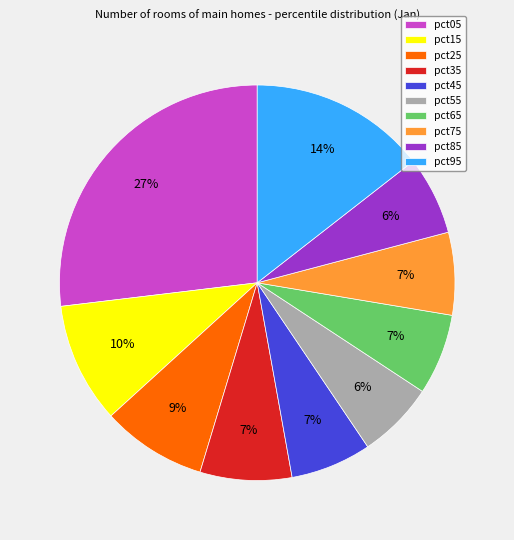

How many slices are in this pie chart?

10